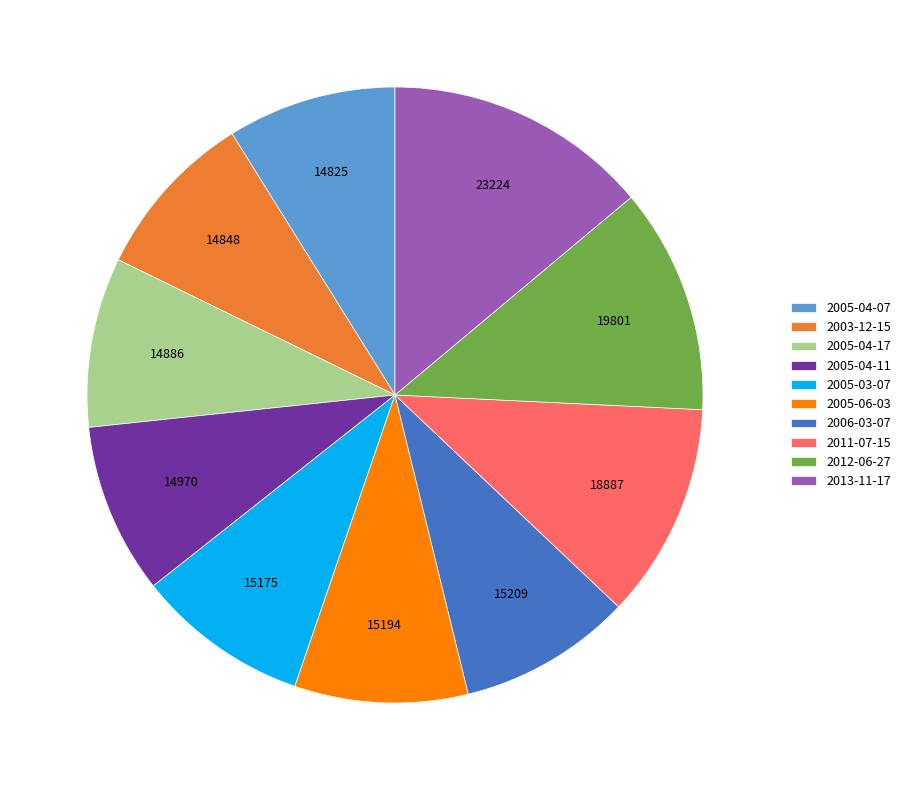

Between 2011-07-15 and 2005-03-07, which is larger?

2011-07-15